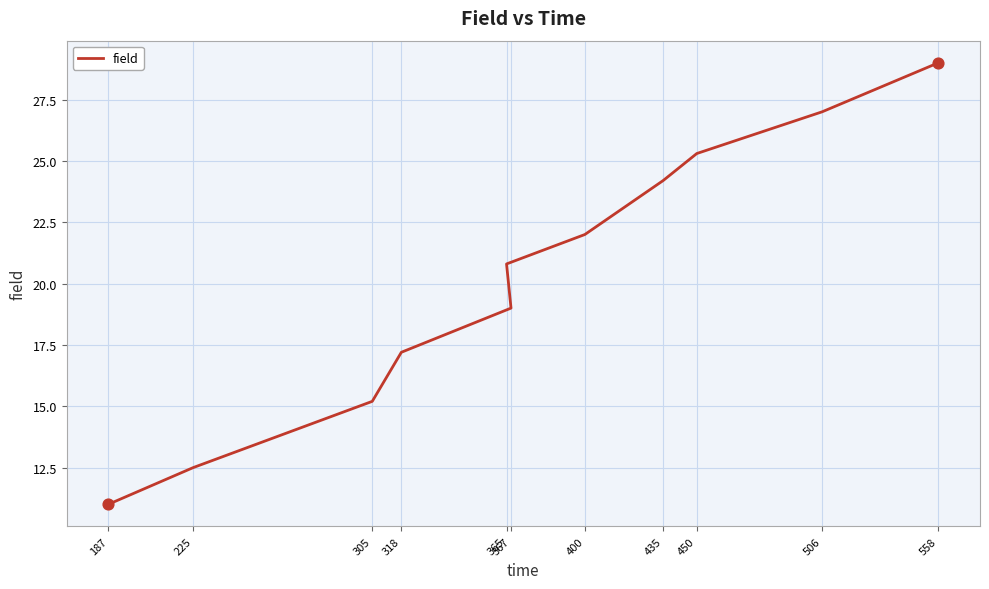

What is the change in value from 400 to 450?

+3.3